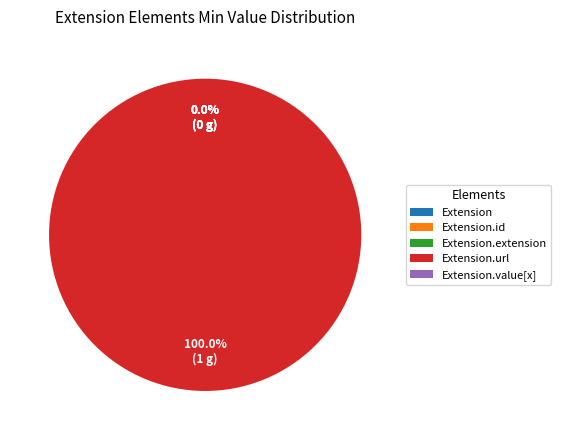

What portion of the pie excludes Extension.extension?

100.0%